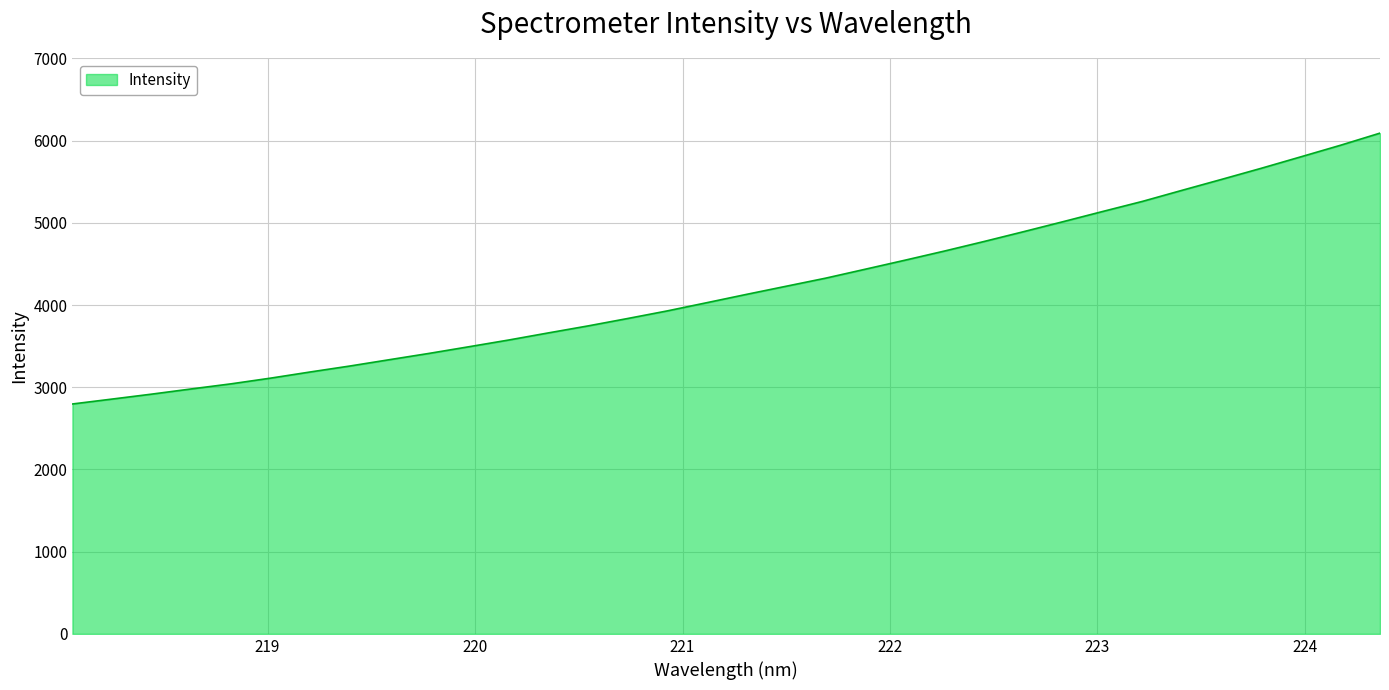

Count the number of values greater than 4130.

17